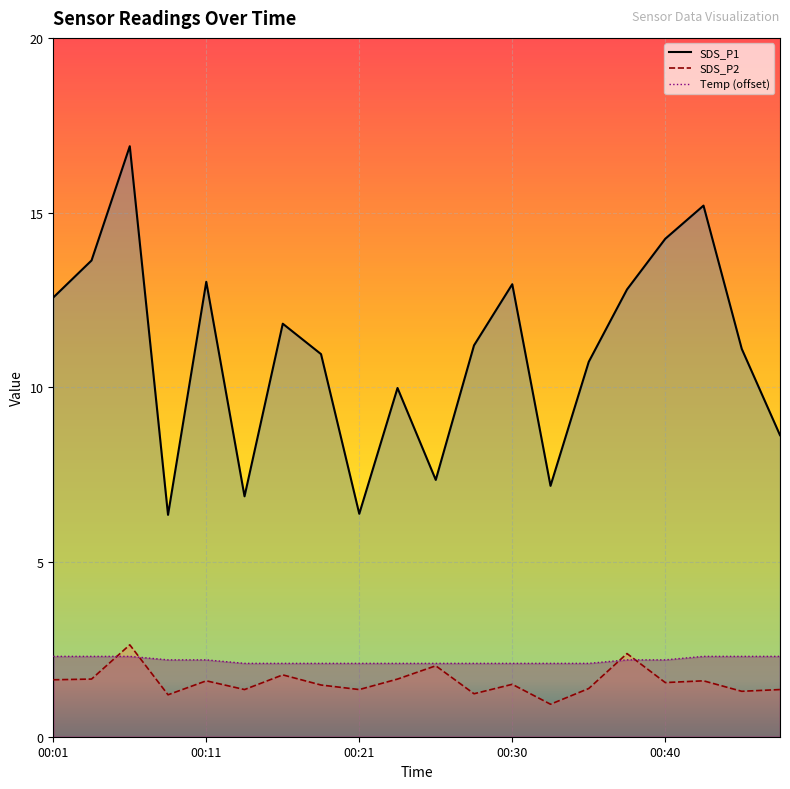

At how many categories does at least one series exceed 1?

20